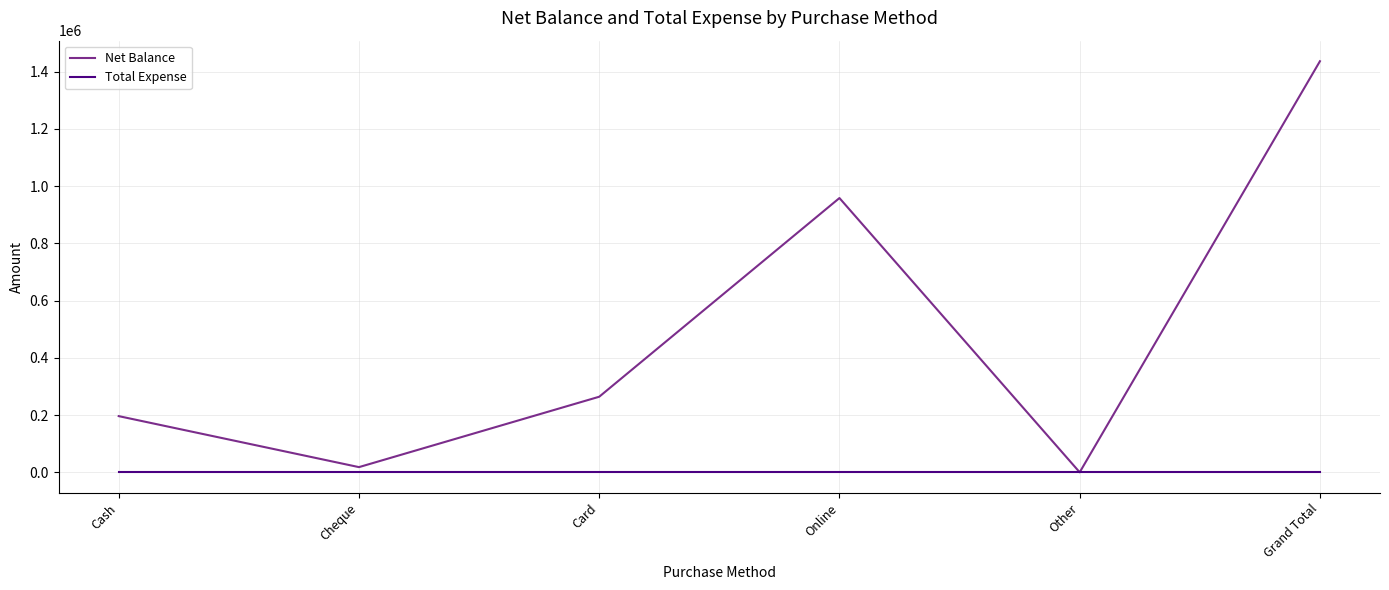

Which series changed the most between Cash and Grand Total?

Net Balance